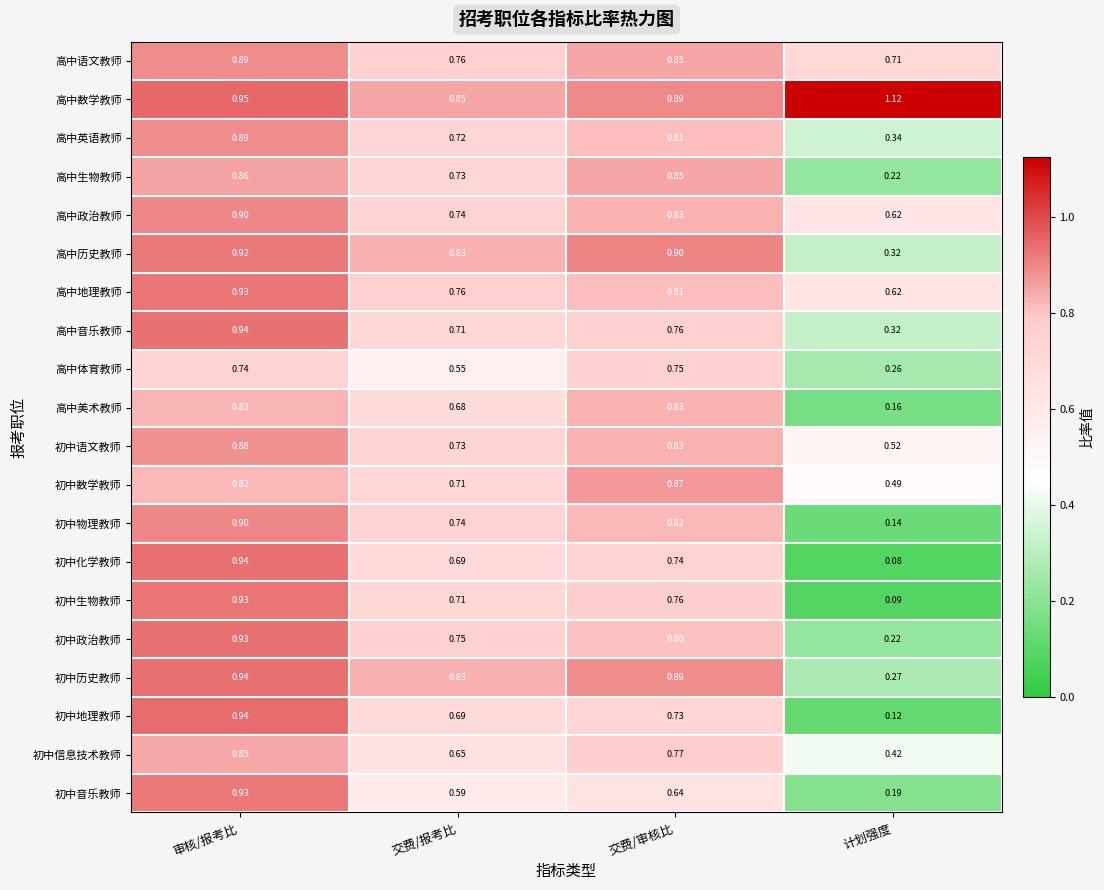

At how many categories does at least one series exceed 0?

4